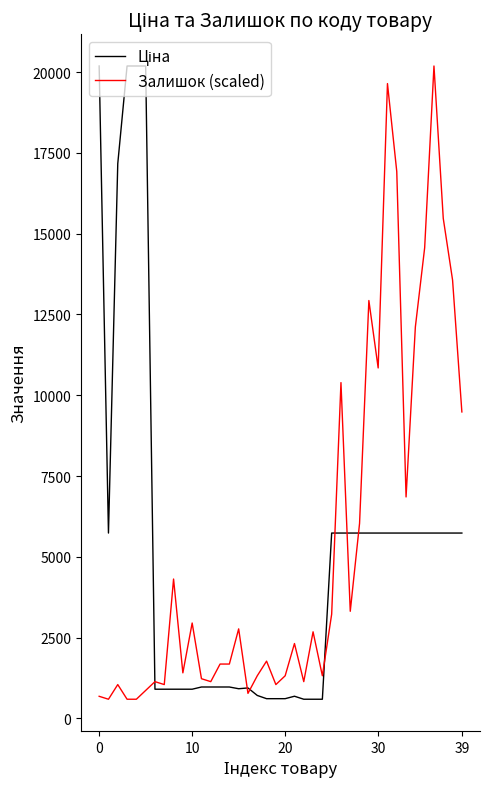

What is the greatest value displayed?

20186.0